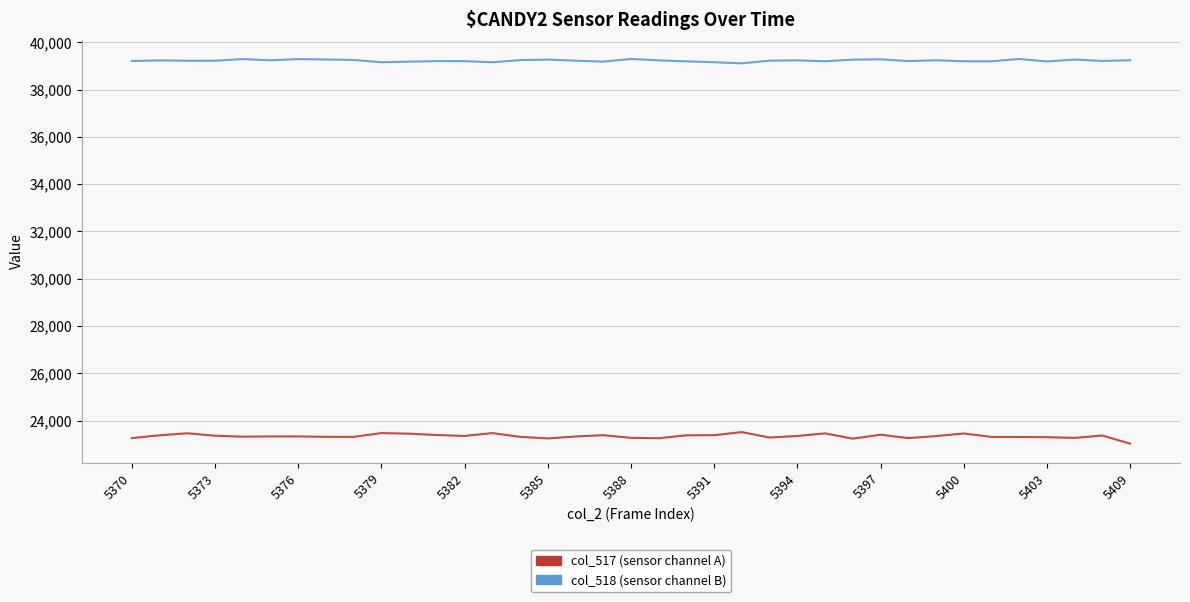

What is the greatest value displayed?

39291